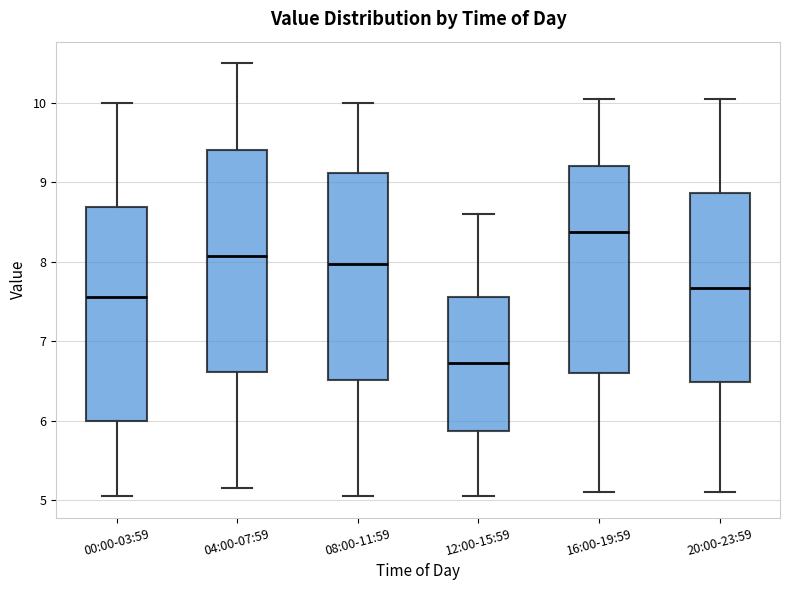

Reading left to right, read every box against the y-axis: the position of its median line, the range the box covers, and the ends of its whiskers. The values are not printed on the chart, so give them approximately, as read against the axis.

00:00-03:59: median 7.6, box 6.0 to 8.7, whiskers 5.1 to 10.0
04:00-07:59: median 8.1, box 6.6 to 9.4, whiskers 5.2 to 10.5
08:00-11:59: median 8.0, box 6.5 to 9.1, whiskers 5.1 to 10.0
12:00-15:59: median 6.7, box 5.9 to 7.6, whiskers 5.1 to 8.6
16:00-19:59: median 8.4, box 6.6 to 9.2, whiskers 5.1 to 10.1
20:00-23:59: median 7.7, box 6.5 to 8.9, whiskers 5.1 to 10.1